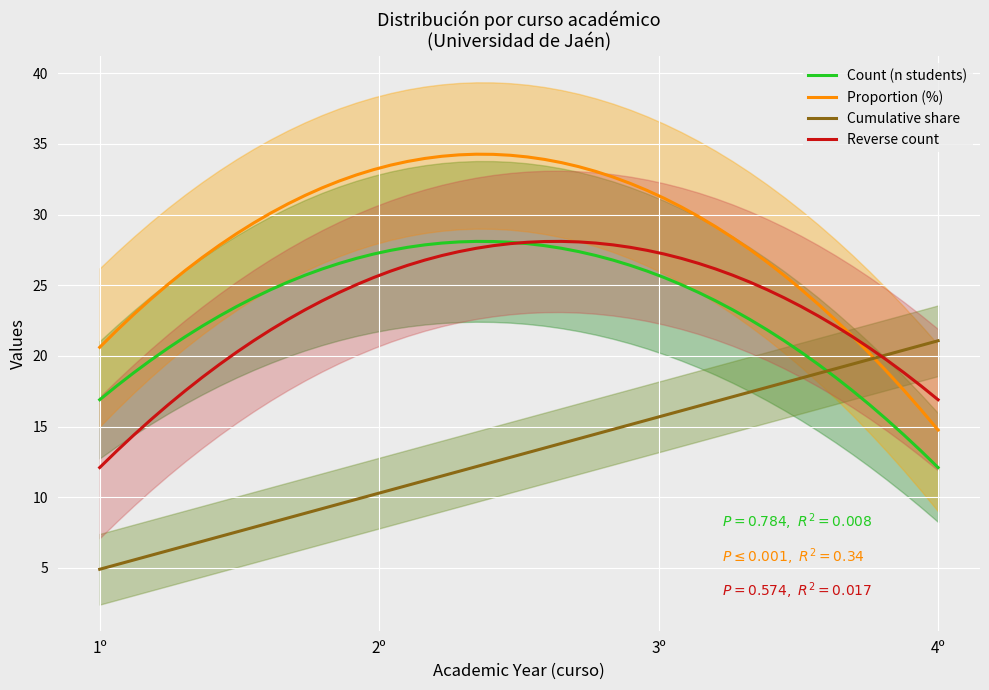

At how many categories does at least one series exceed 8?

4